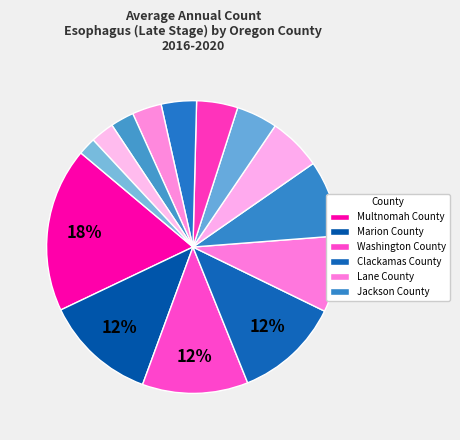

How many slices are in this pie chart?

14